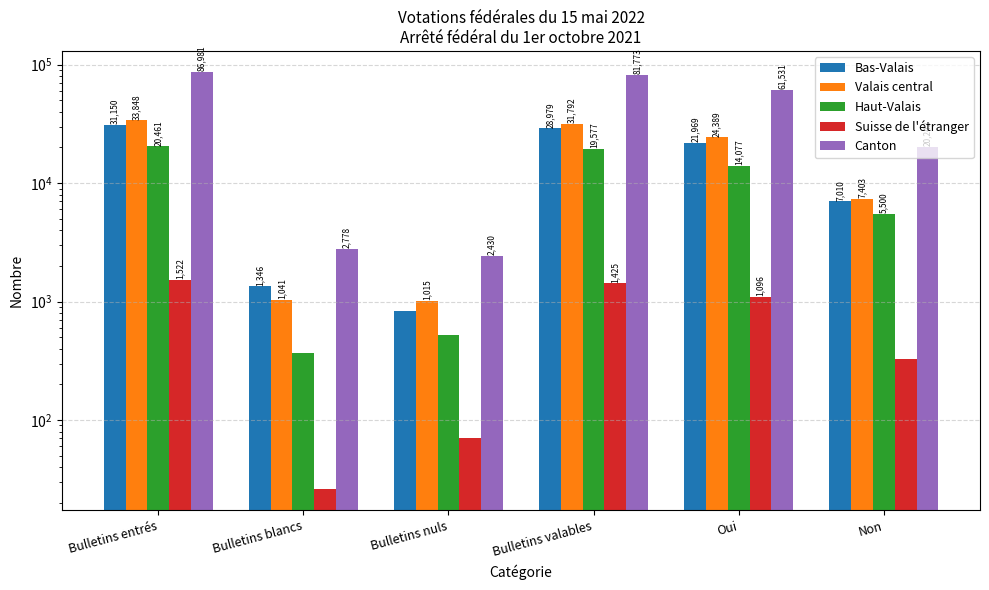

What is the lowest value of the Bas-Valais series?

825